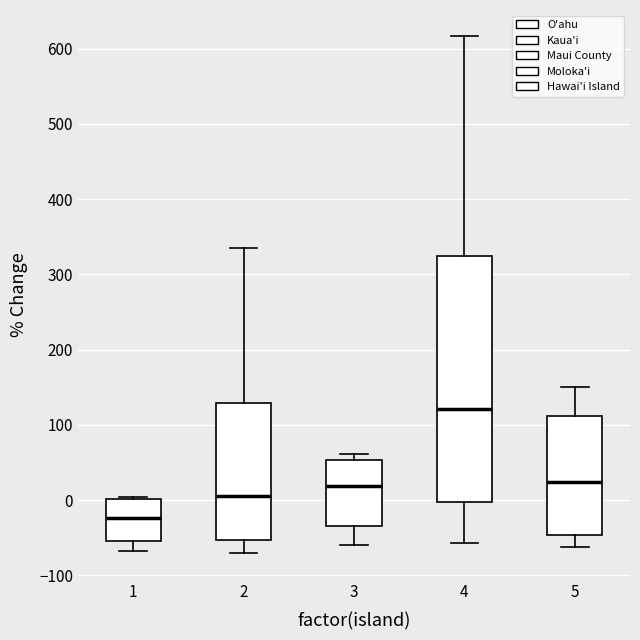

Comparing the boxes themselves (not the whiskers), which one is the tallest?

4